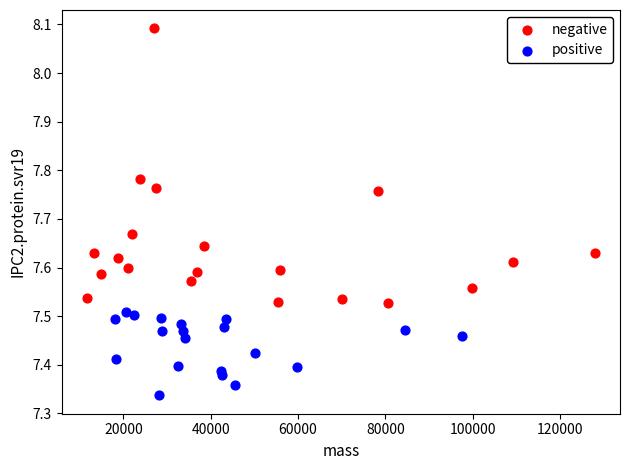

Which series reaches the minimum Y coordinate?

positive